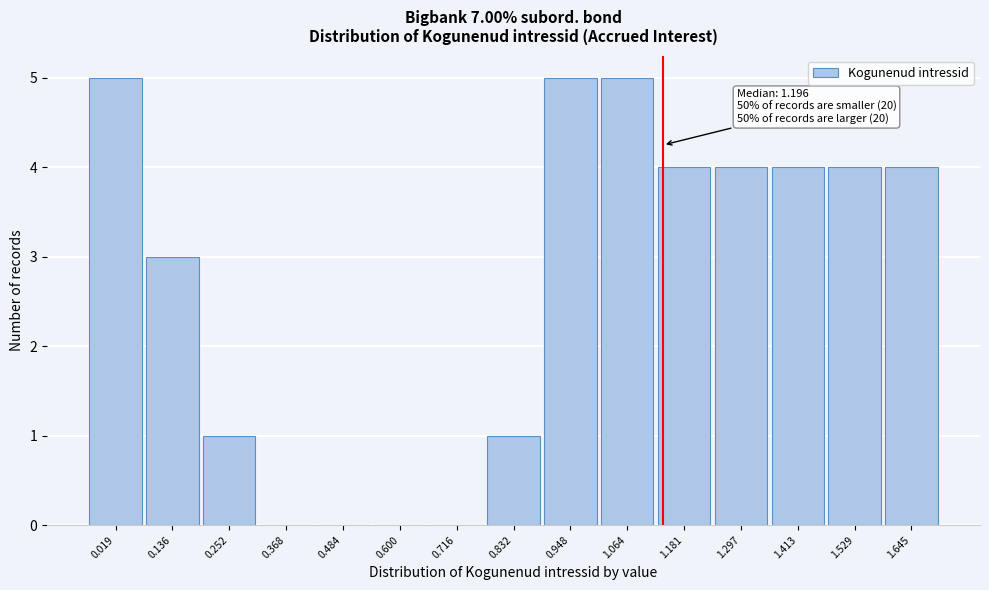

Reading left to right, what are all the values shown in this chart?

0.019=5	0.136=3	0.252=1	0.368=0	0.484=0	0.600=0	0.716=0	0.832=1	0.948=5	1.064=5	1.181=4	1.297=4	1.413=4	1.529=4	1.645=4